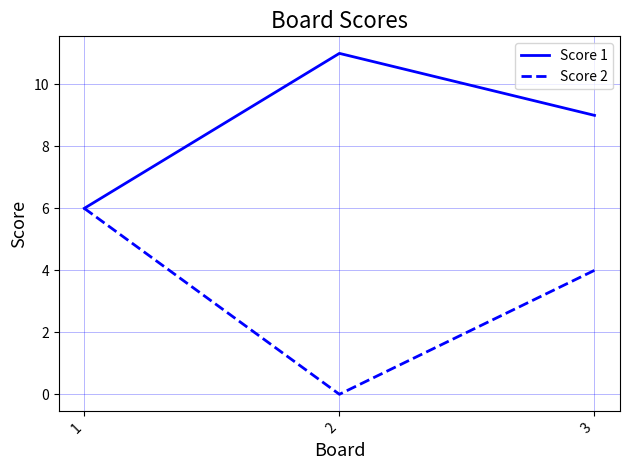

True or false: Score 1 has a value of 6 at 1.

True